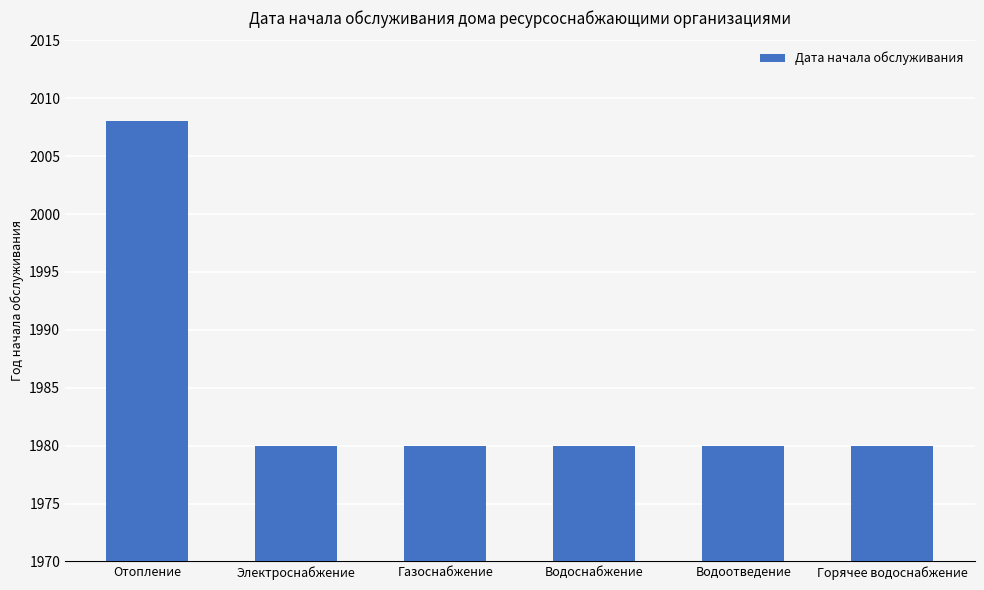

Is it true that the value at Горячее водоснабжение is 1980?

True